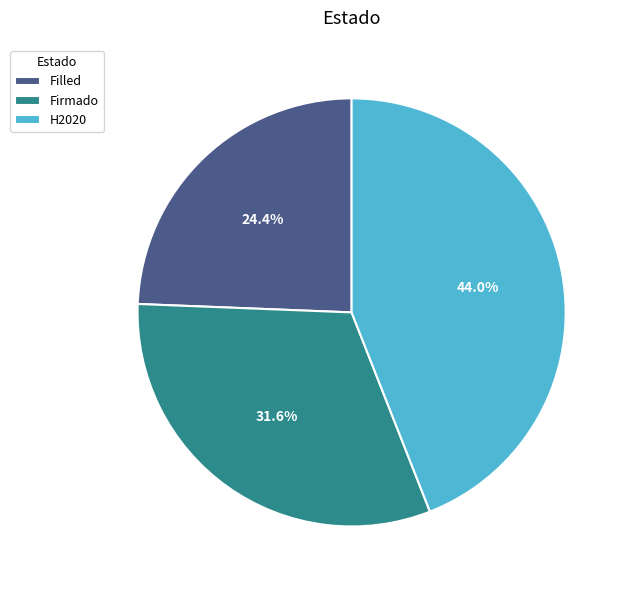

Which has a higher value, Filled or Firmado?

Firmado